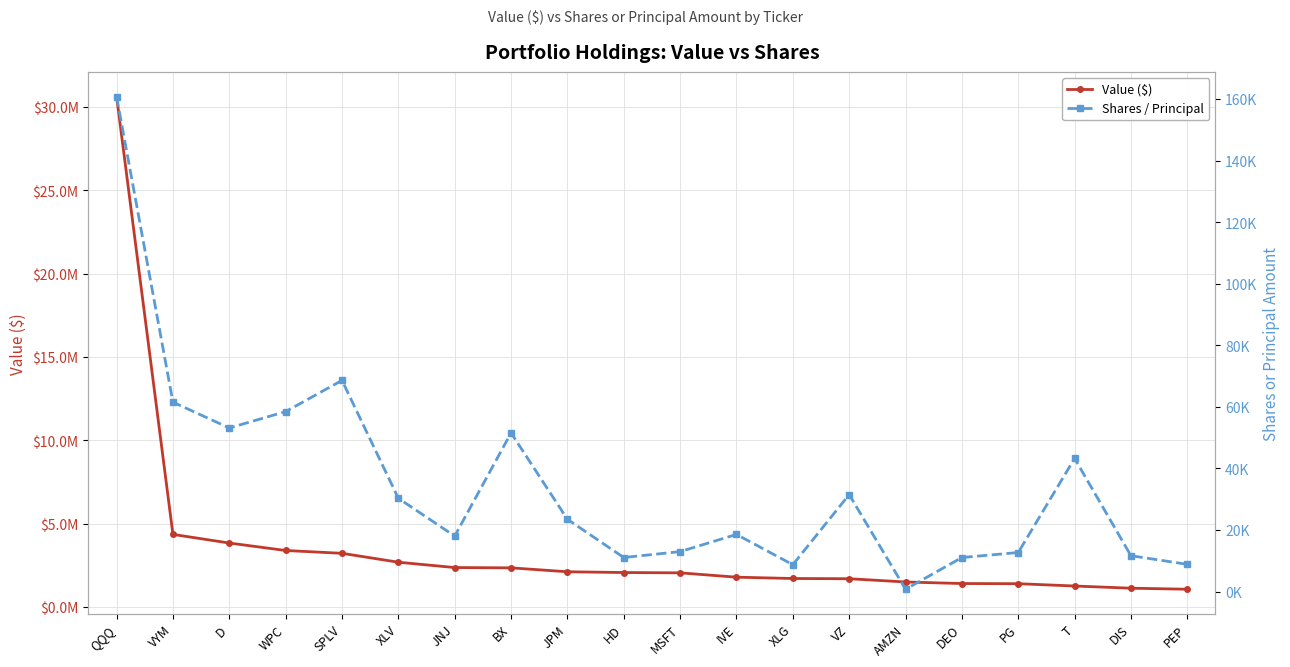

Rank the series at AMZN from highest to lowest value.

Value ($), Shares / Principal